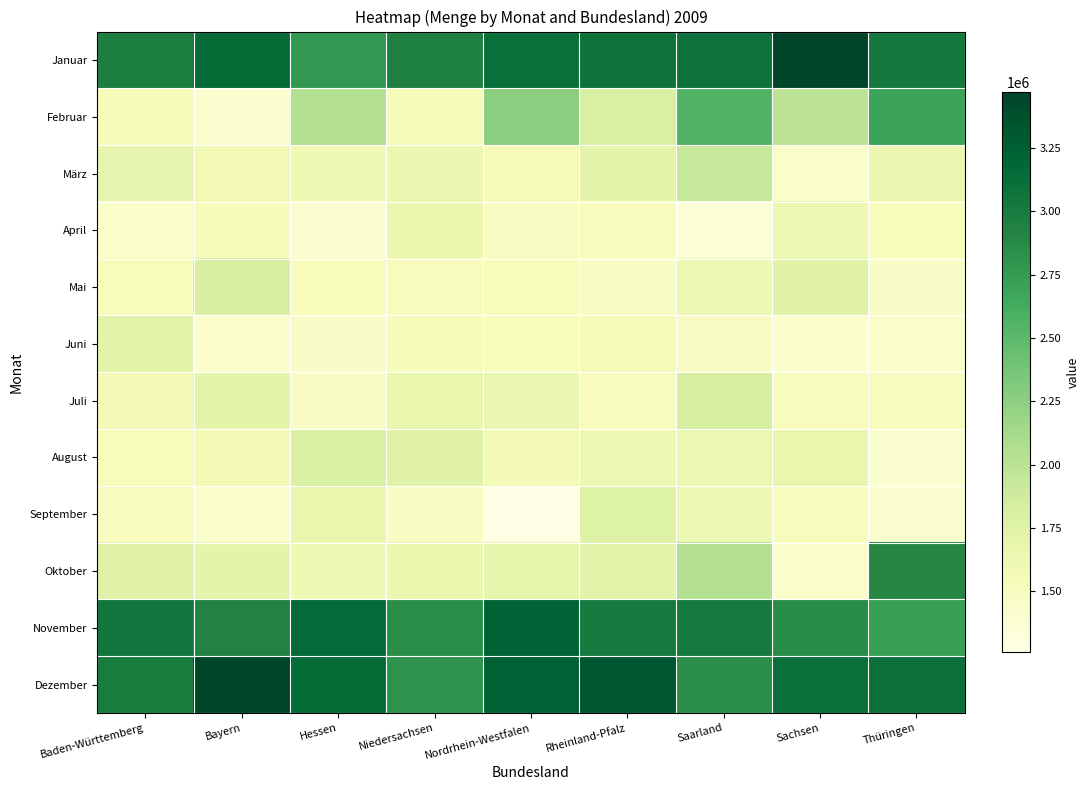

Which series changed the most between Niedersachsen and Thüringen?

Oktober